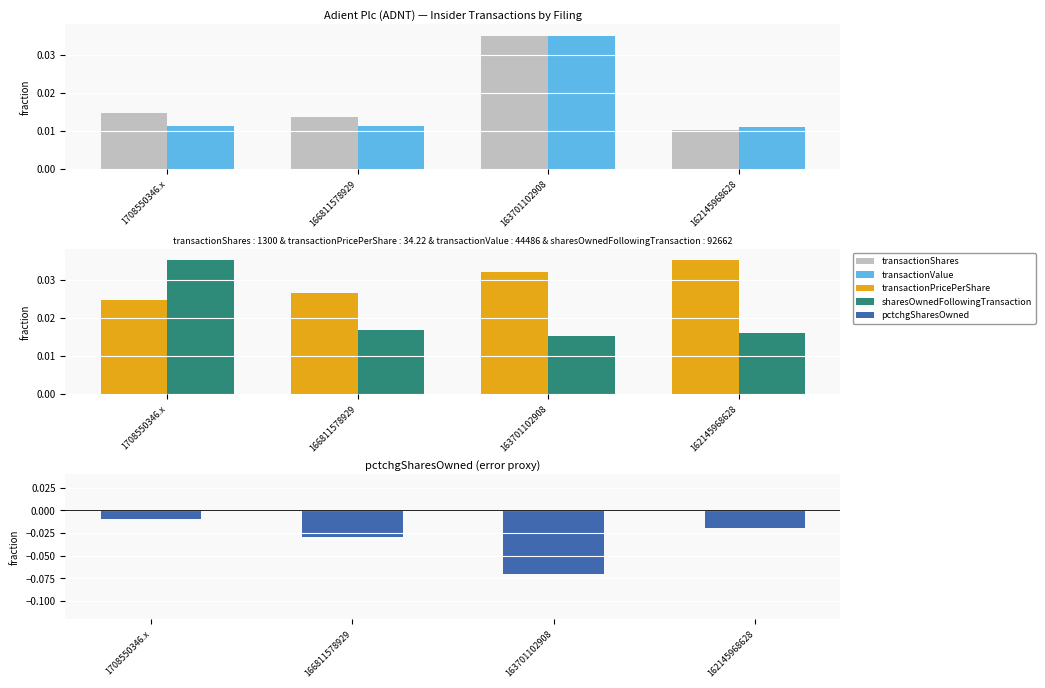

What is the label of the 3rd bar from the left?

163701102908